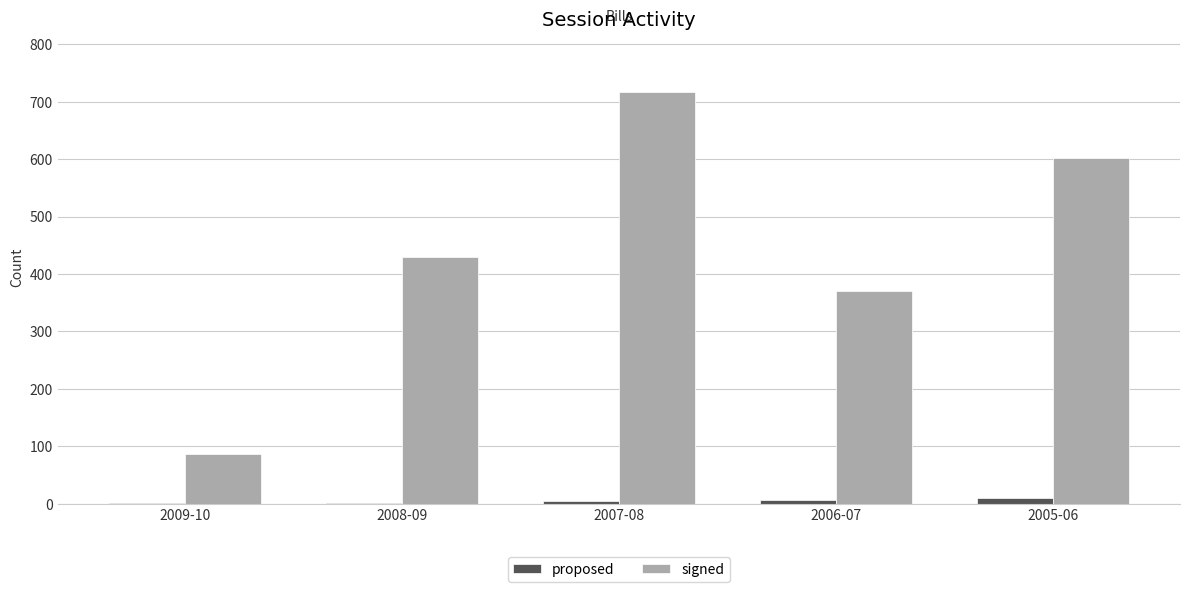

Count the number of categories in the chart.

5